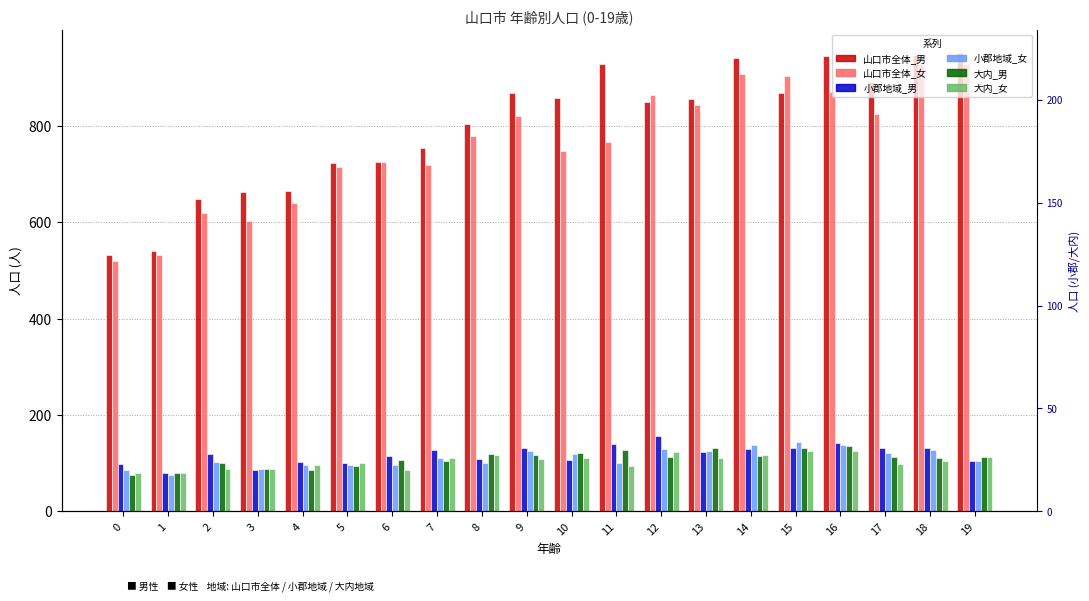

How many bars are there in total?

120